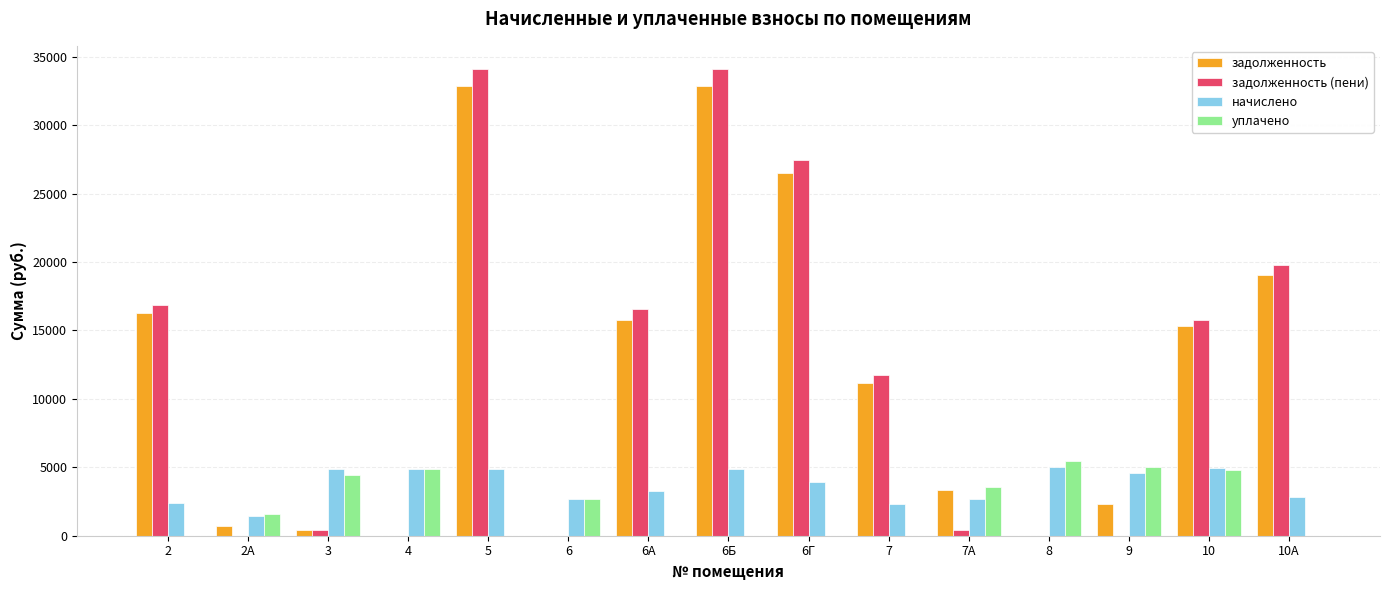

What are all the series names shown in the legend?

задолженность, задолженность (пени), начислено, уплачено